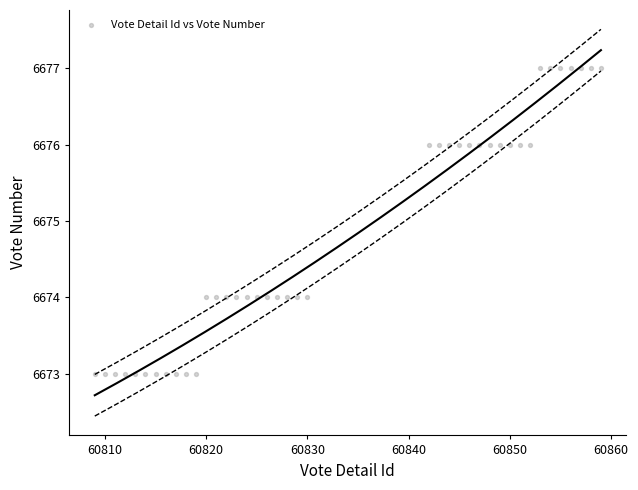

What is the range of X values (max minus min)?

50